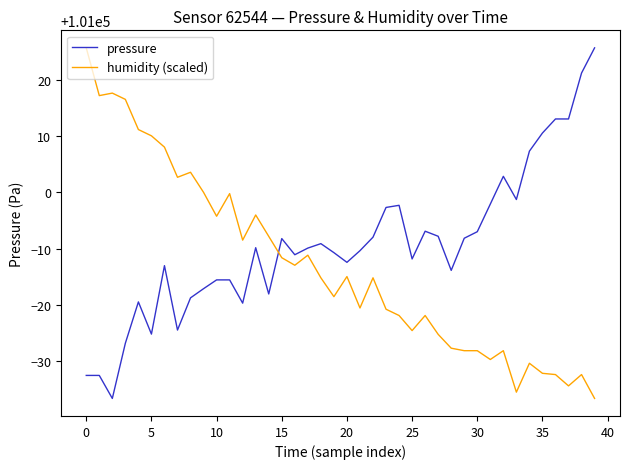

How many lines are shown in the chart?

2